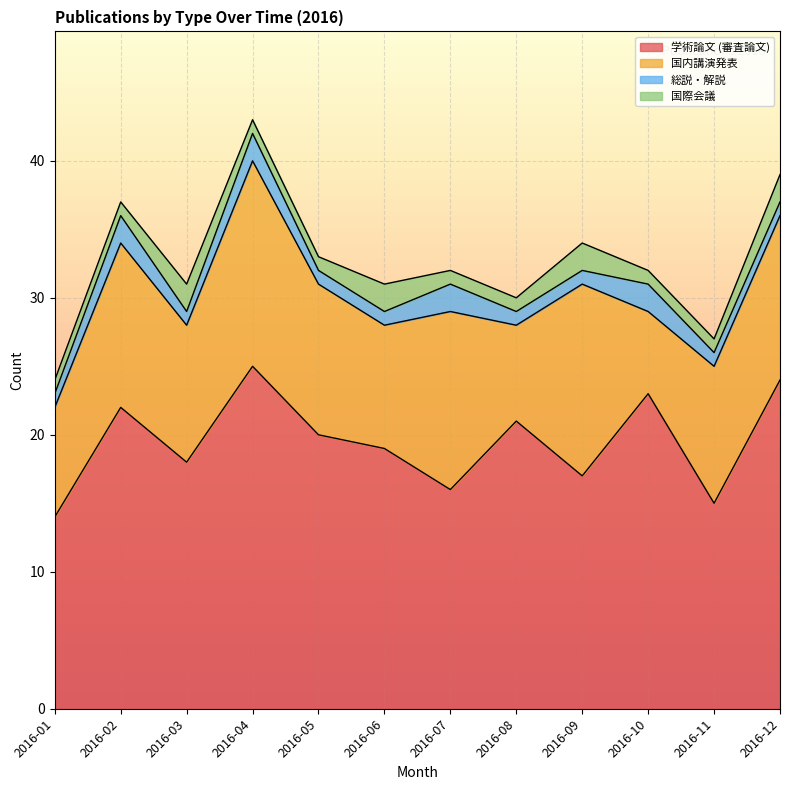

How many categories are shown in the chart?

12